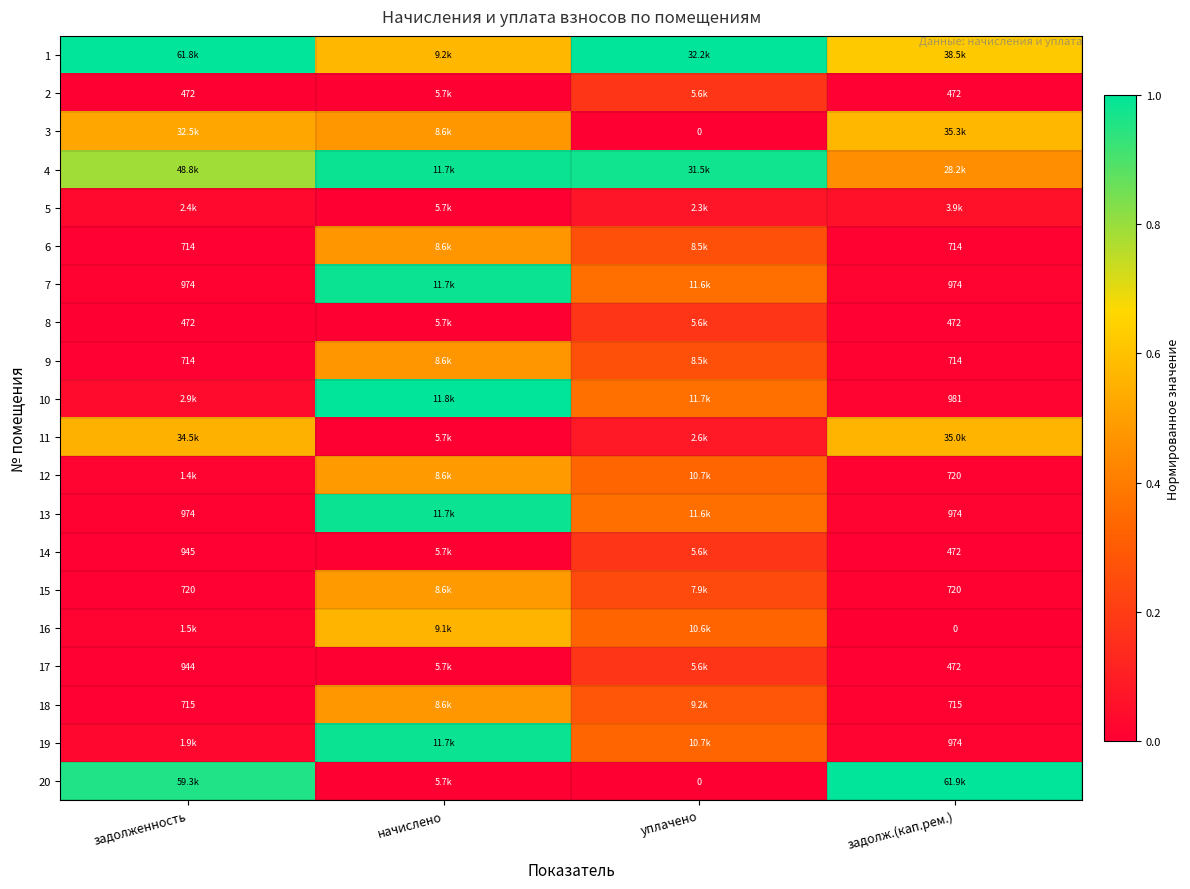

Count the number of data series in this chart.

20